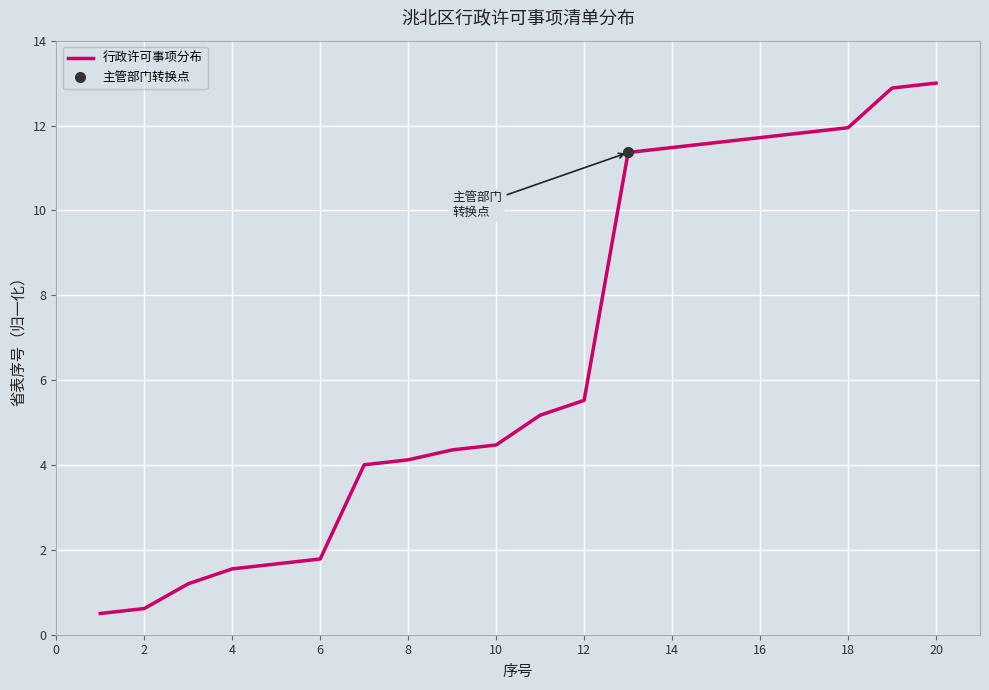

What is the lowest value of the 行政许可事项分布 series?

0.5